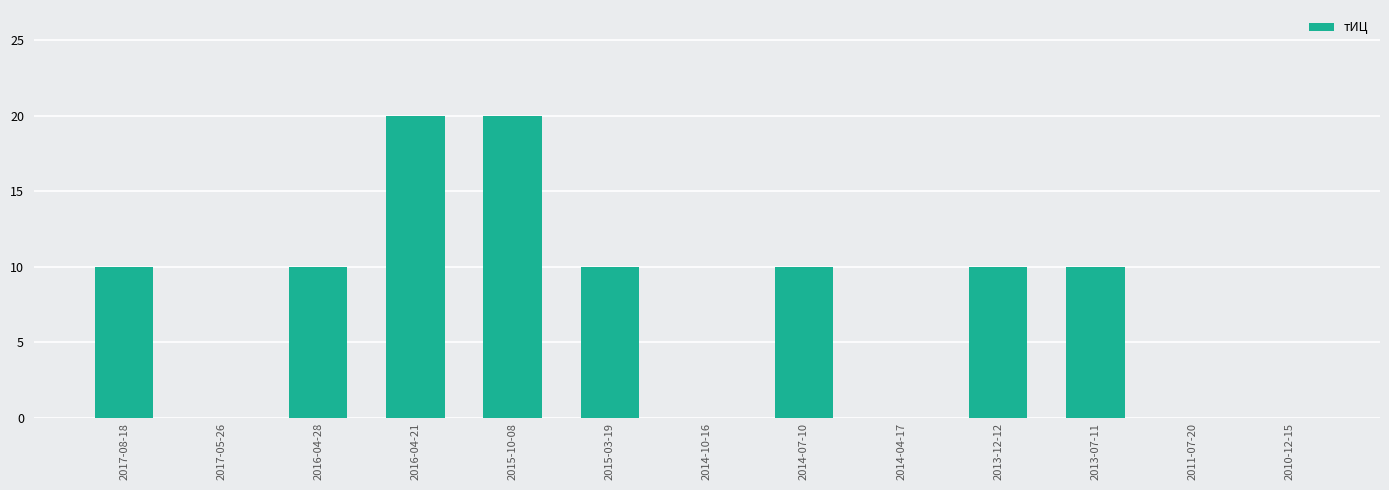

What is the maximum value shown in the chart?

20